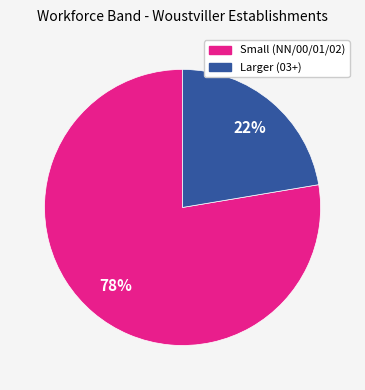

To the nearest percent, what is the average slice percentage?

50%